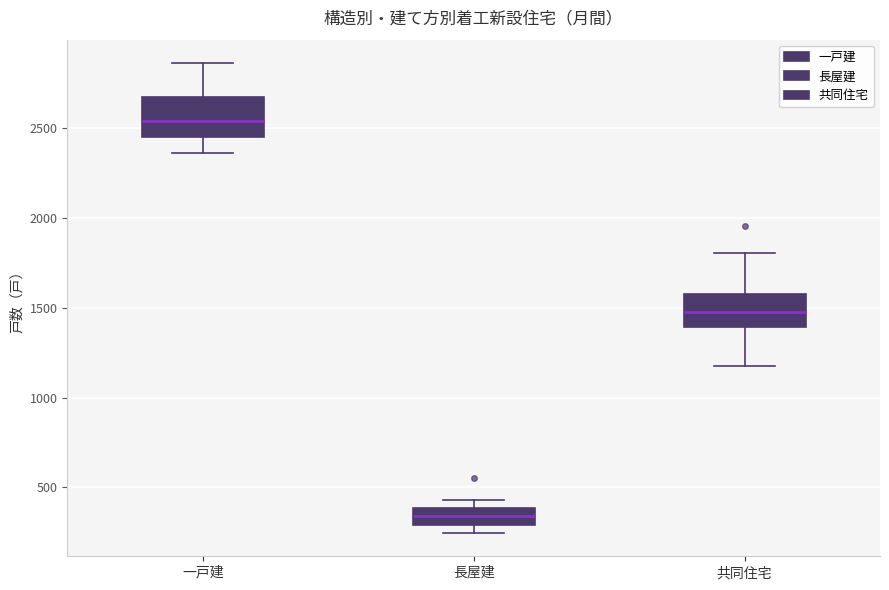

Which box's median line is the lowest?

長屋建